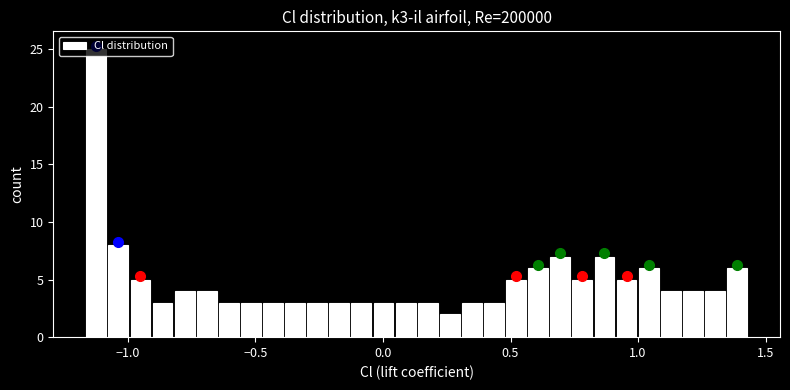

Read against the x-axis, roughly where is the centre of the tallest bar?

-1.10